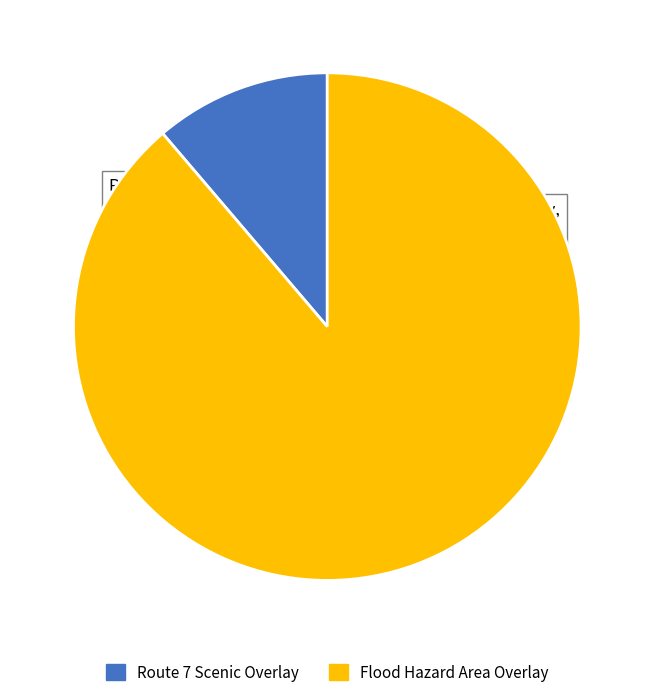

Is the sum of Flood Hazard Area Overlay and Route 7 Scenic Overlay greater than half?

Yes